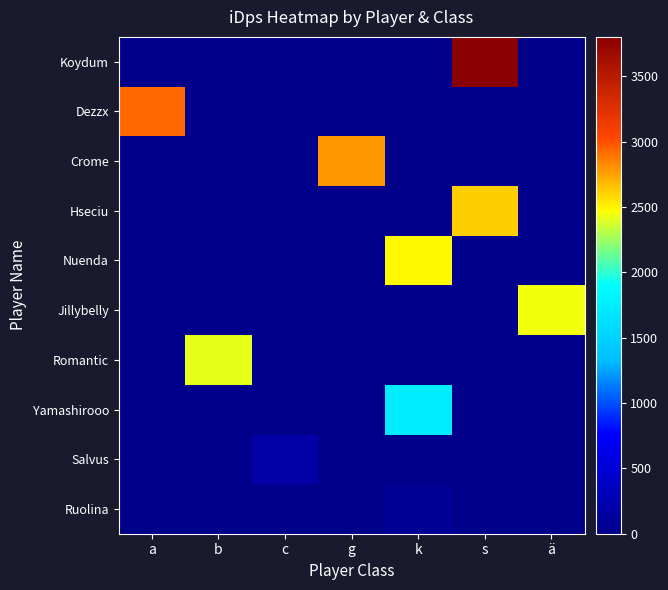

At which category does the chart reach its minimum across all series?

a